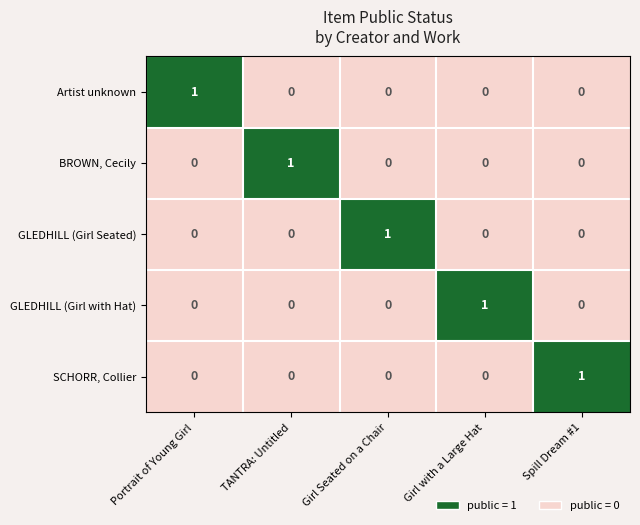

At how many categories does at least one series exceed 0?

5